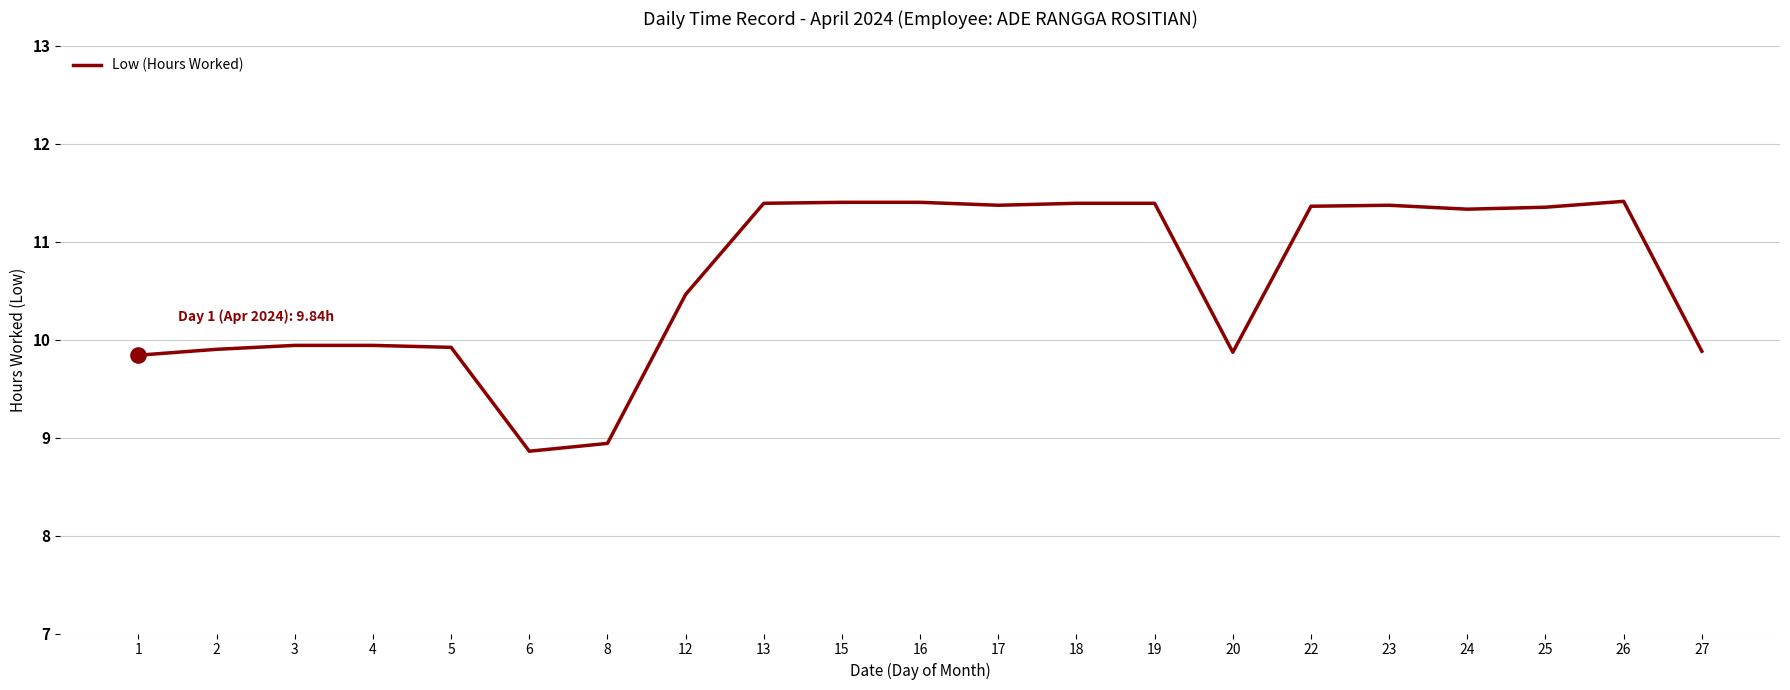

Approximately how many times larger is the value at 5 compared to 4?

1.0